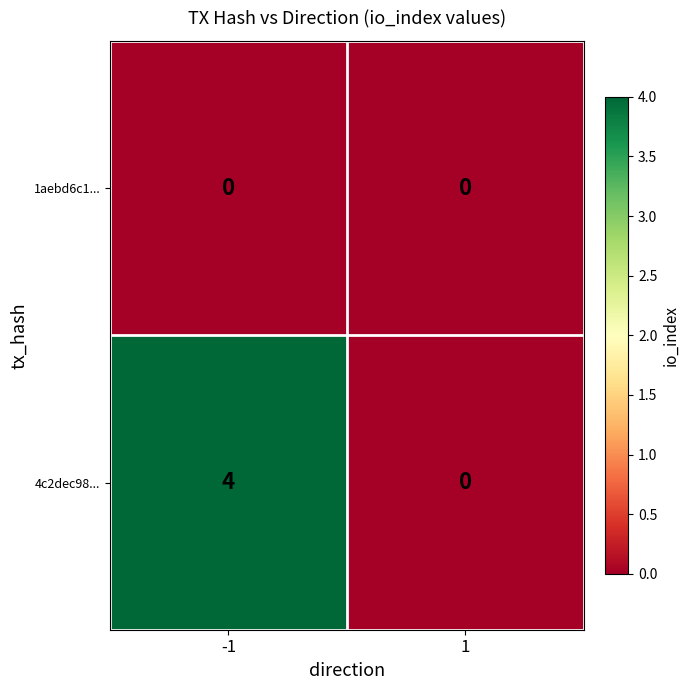

True or false: 4c2dec98... has a value of -1 at 1.

False